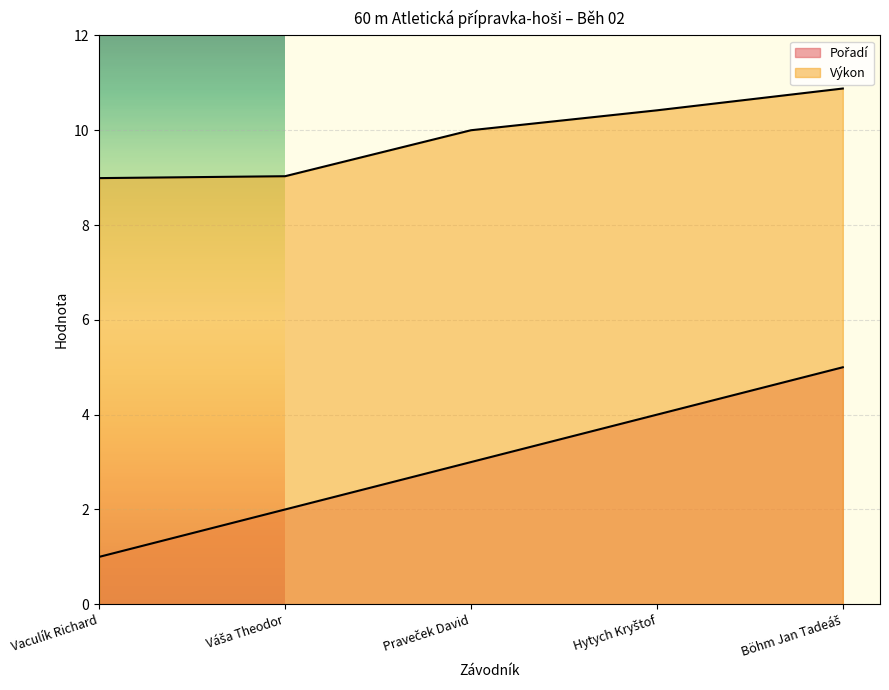

Between Vaculík Richard and Praveček David, which series saw the biggest shift?

Pořadí